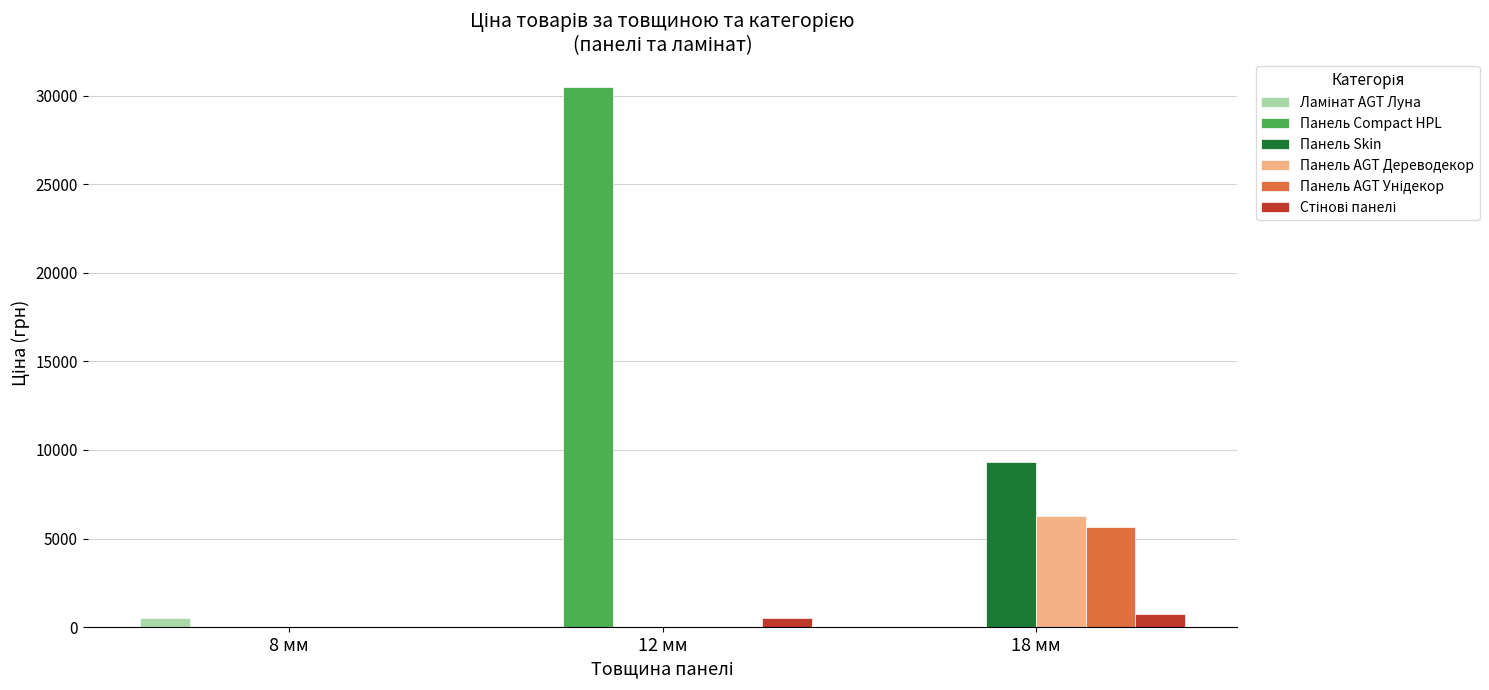

Between 12 мм and 18 мм, which series saw the biggest shift?

Панель Compact HPL